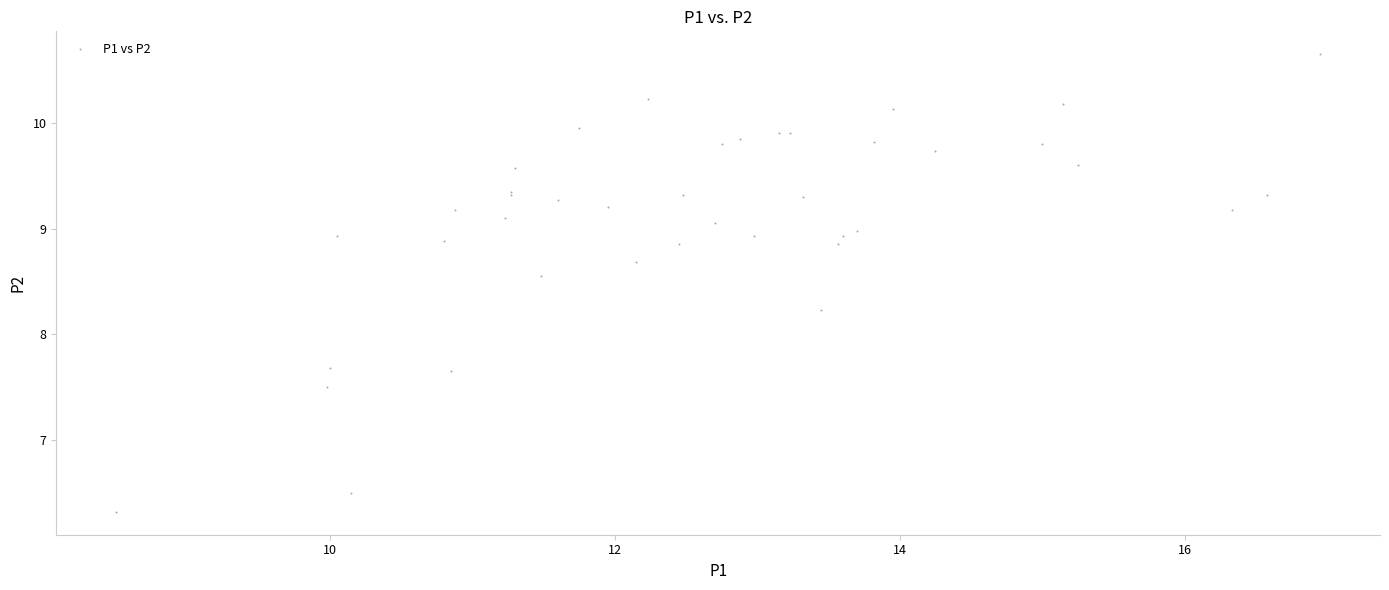

What Y value in the scatter plot is closest to 8?

8.2